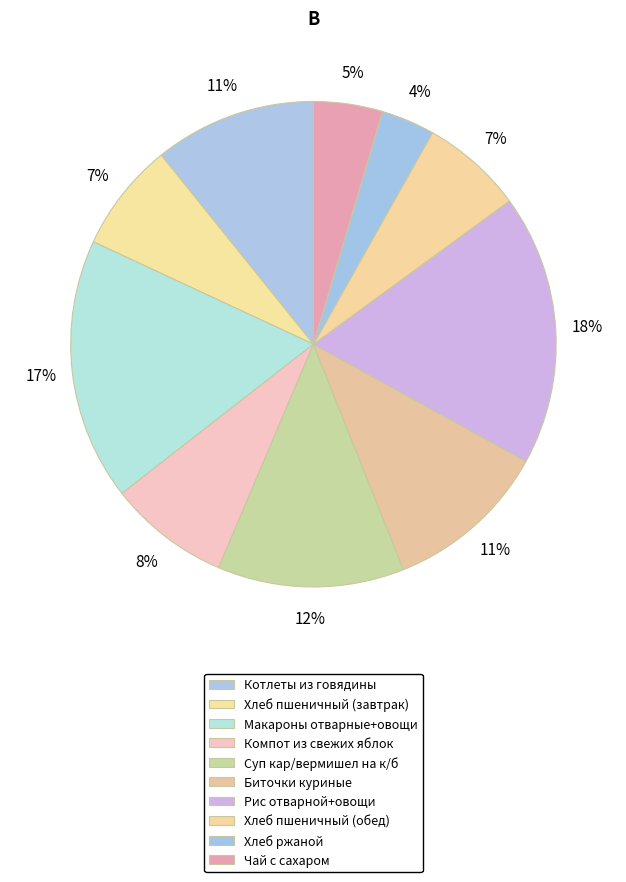

How many segments does this pie chart have?

10